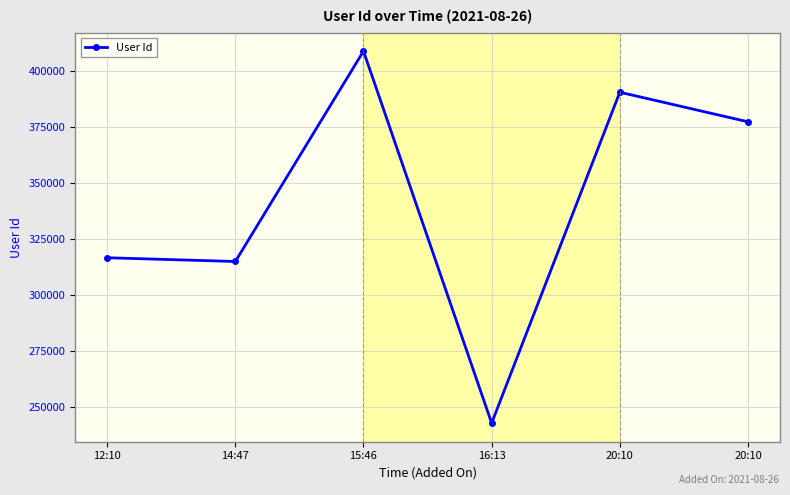

How many points are lower than both their immediate neighbors (excluding endpoints)?

2